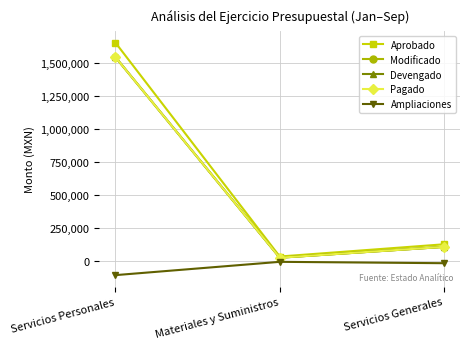

Which has a higher value, Materiales y Suministros or Servicios Personales?

Servicios Personales